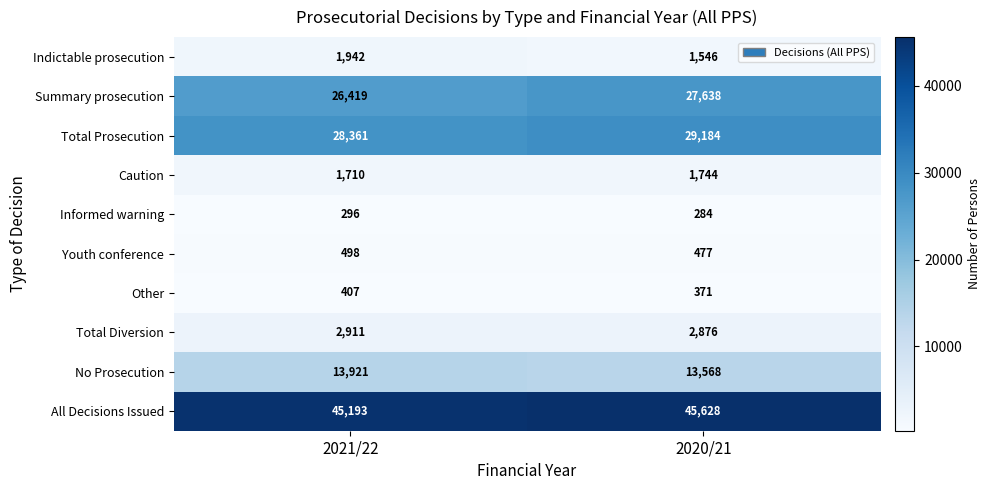

Reading left to right, extract all data points from this chart.

Indictable prosecution: 1942	1546
Summary prosecution: 26419	27638
Total Prosecution: 28361	29184
Caution: 1710	1744
Informed warning: 296	284
Youth conference: 498	477
Other: 407	371
Total Diversion: 2911	2876
No Prosecution: 13921	13568
All Decisions Issued: 45193	45628